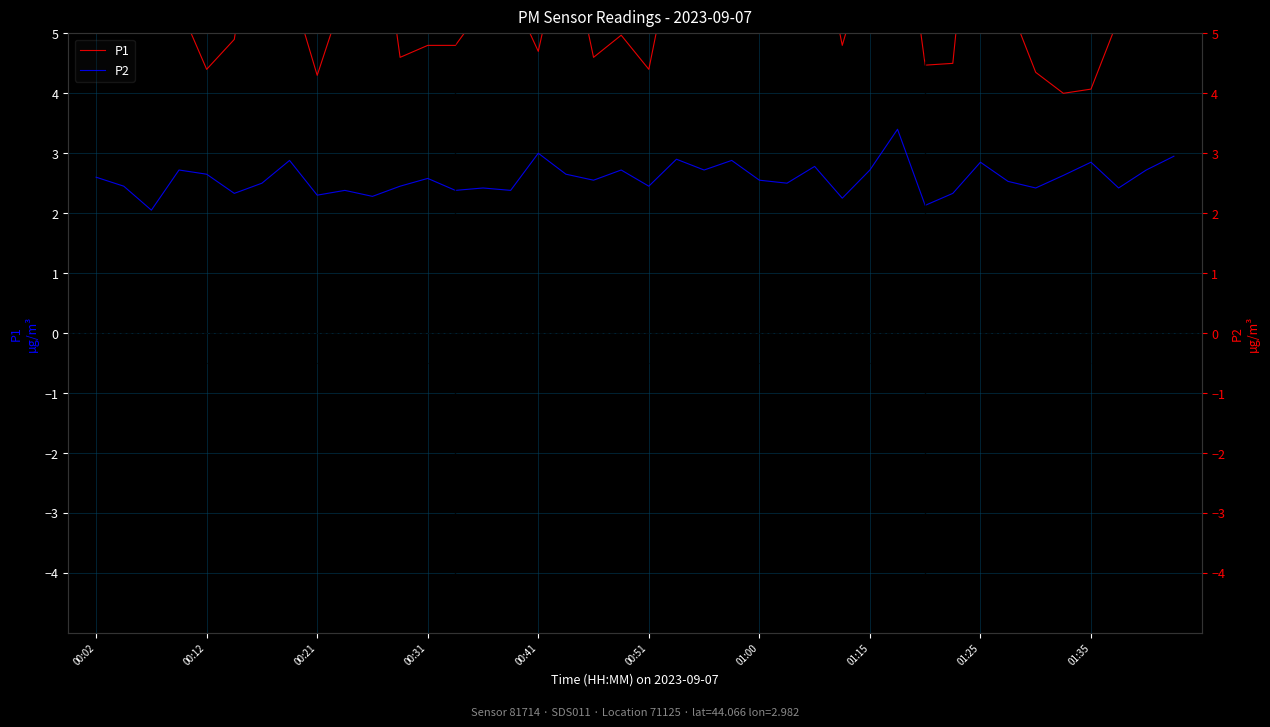

The P2 series shows 4.1 at 15. True or false?

False